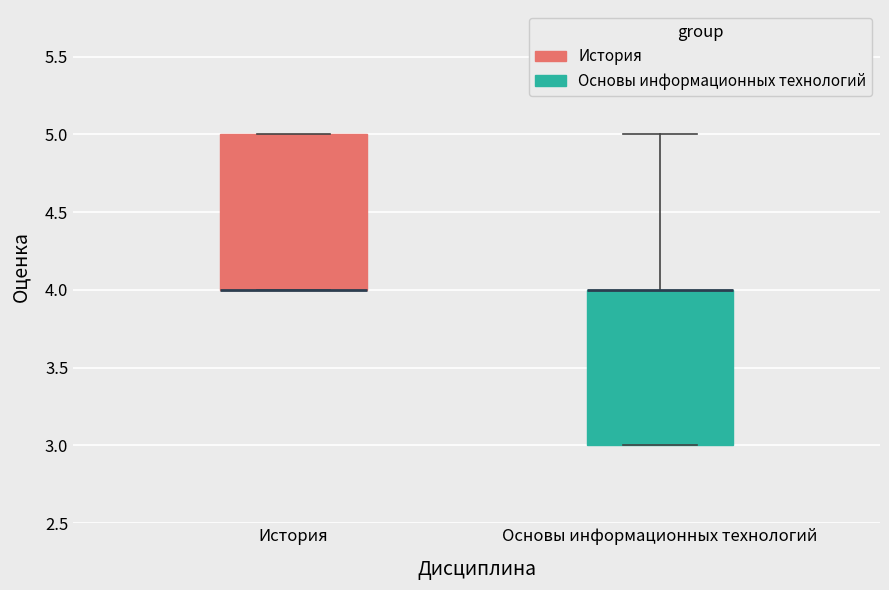

Reading left to right, transcribe this box plot: for each box, give where its median line is, the range the box spans, and where its two whiskers end, as read against the y-axis. The values are not printed on the chart, so give them approximately, as read against the axis.

История: median 4 (drawn on the box's lower edge), box 4 to 5, whiskers 4 to 5
Основы информационных технологий: median 4 (drawn on the box's upper edge), box 3 to 4, whiskers 3 to 5